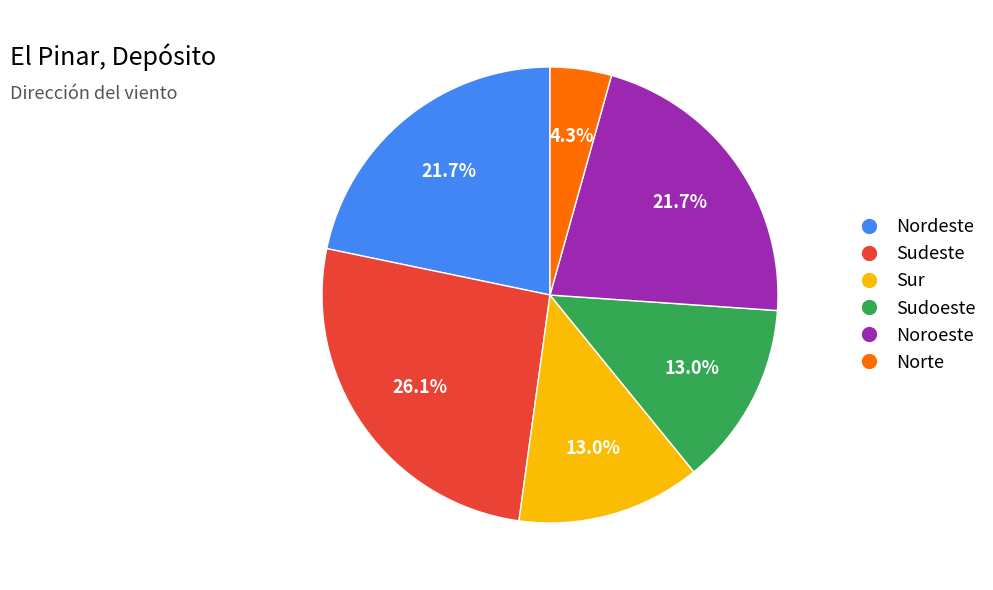

What portion of the pie excludes Nordeste?

78.3%